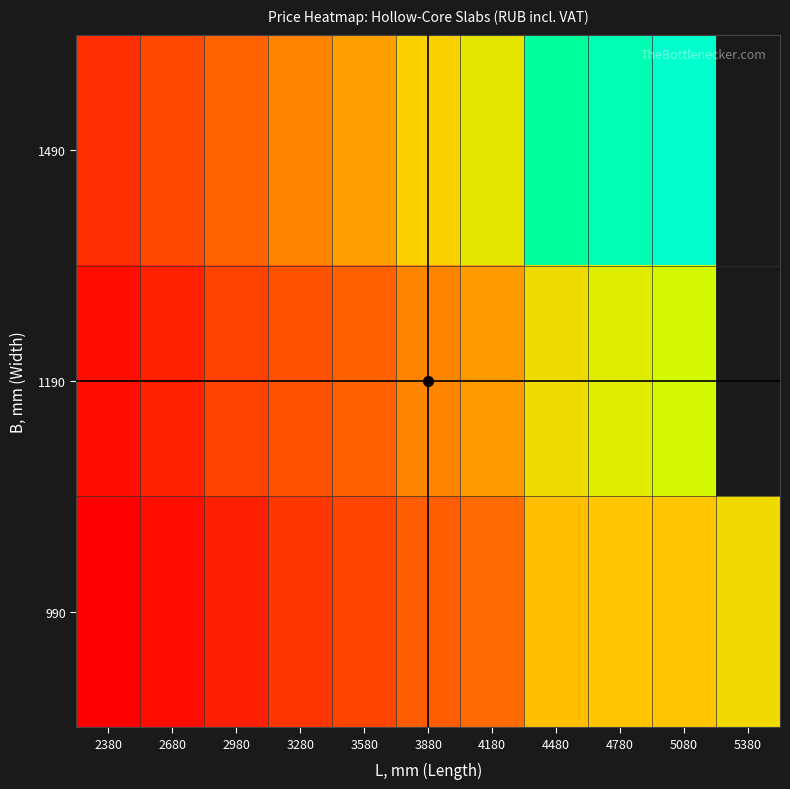

What is the maximum value shown in the chart?

17136.0